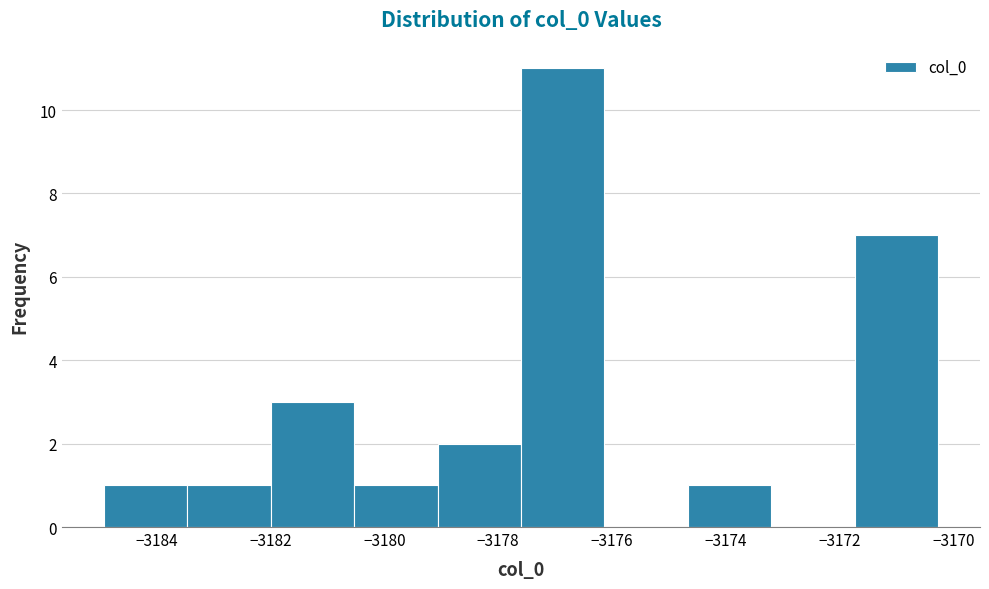

Reading left to right, list every bar in this chart as the range it spans on the x-axis followed by its height. Neither the bar edges nor the heights are printed on the chart, so give them approximately, as read against the axes.

-3185.0 to -3183.4: 1
-3183.4 to -3182.0: 1
-3182.0 to -3180.6: 3
-3180.6 to -3179.0: 1
-3179.0 to -3177.6: 2
-3177.6 to -3176.2: 11
-3176.2 to -3174.6: 0
-3174.6 to -3173.2: 1
-3173.2 to -3171.8: 0
-3171.8 to -3170.2: 7